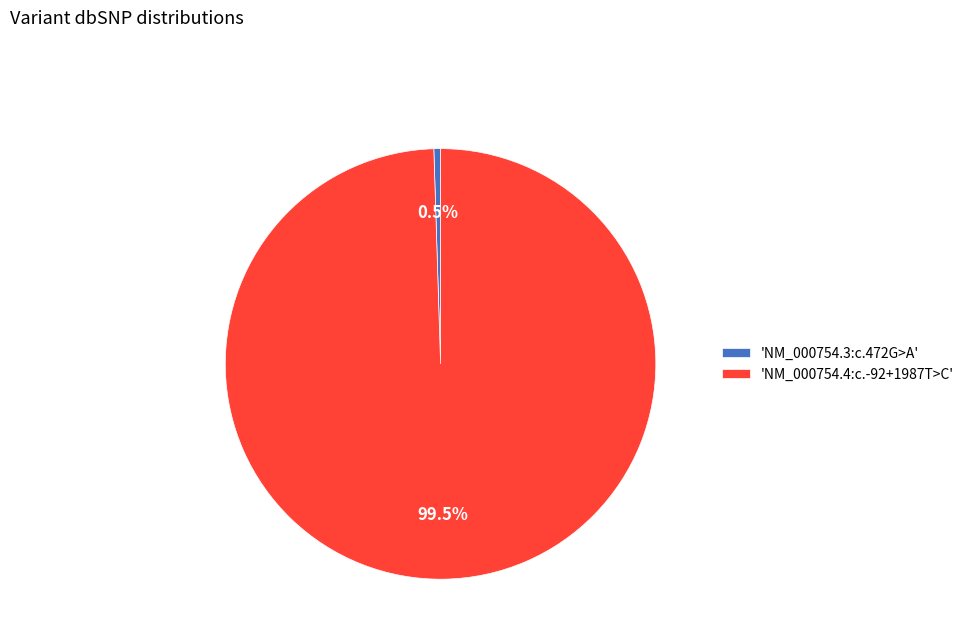

Is the sum of 'NM_000754.3:c.472G>A' and 'NM_000754.4:c.-92+1987T>C' greater than half?

Yes